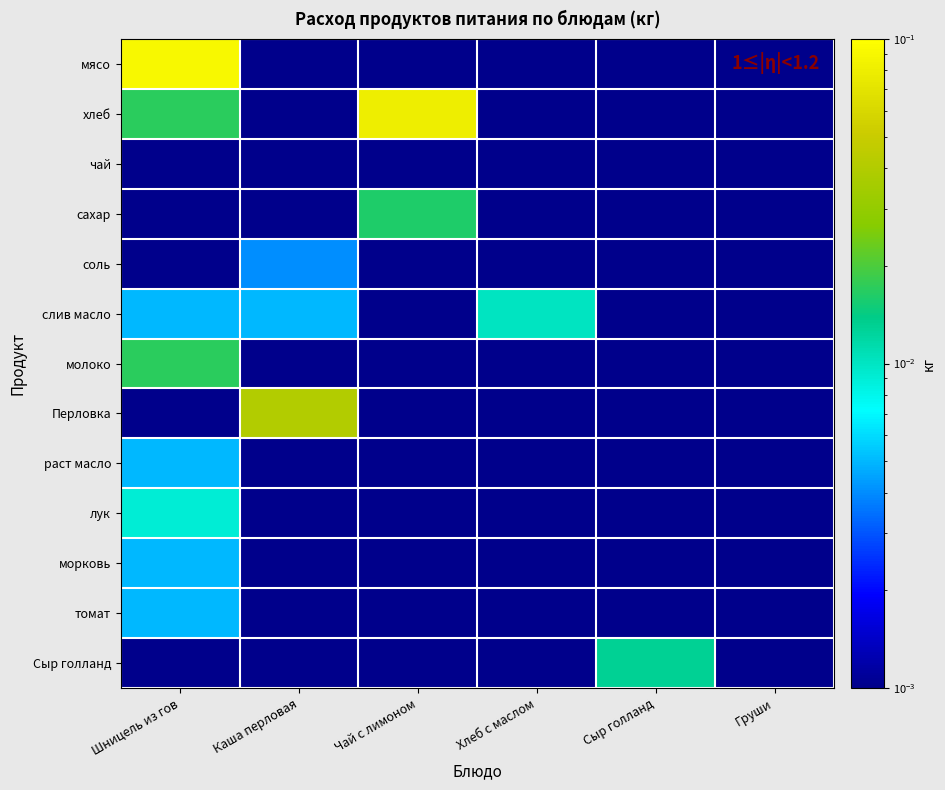

What is the difference between the highest and lowest values at Шницель из гов?

0.1